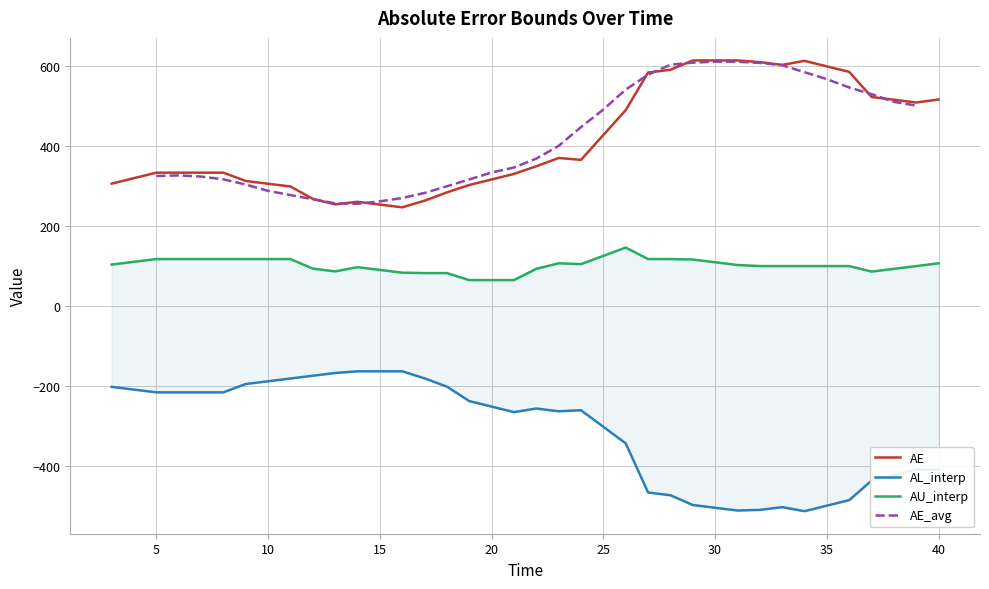

What is the highest value of the AE series?

614.0